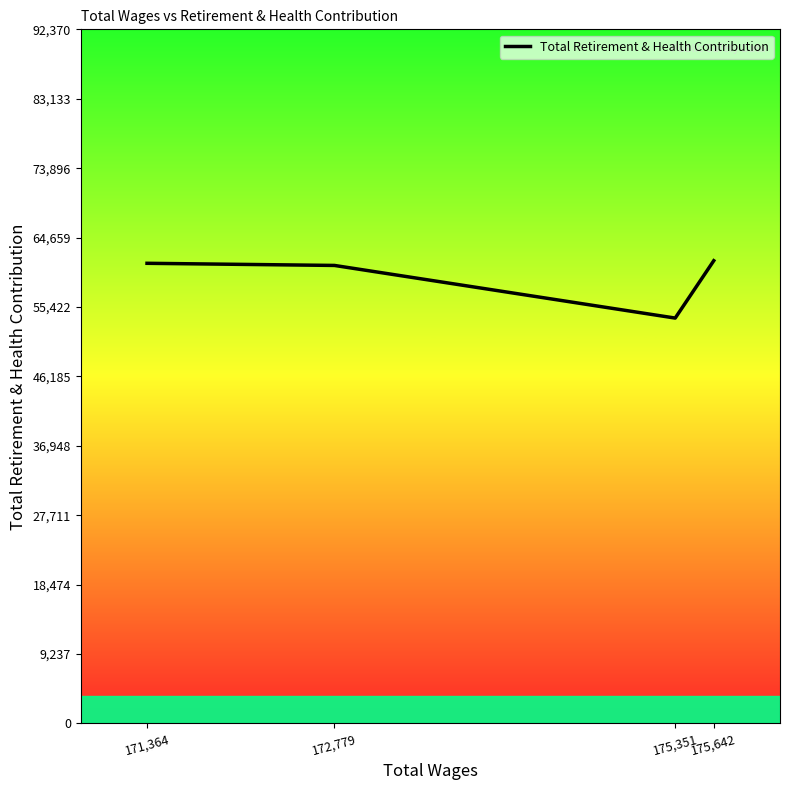

Does the chart display data point markers on the line(s)?

No